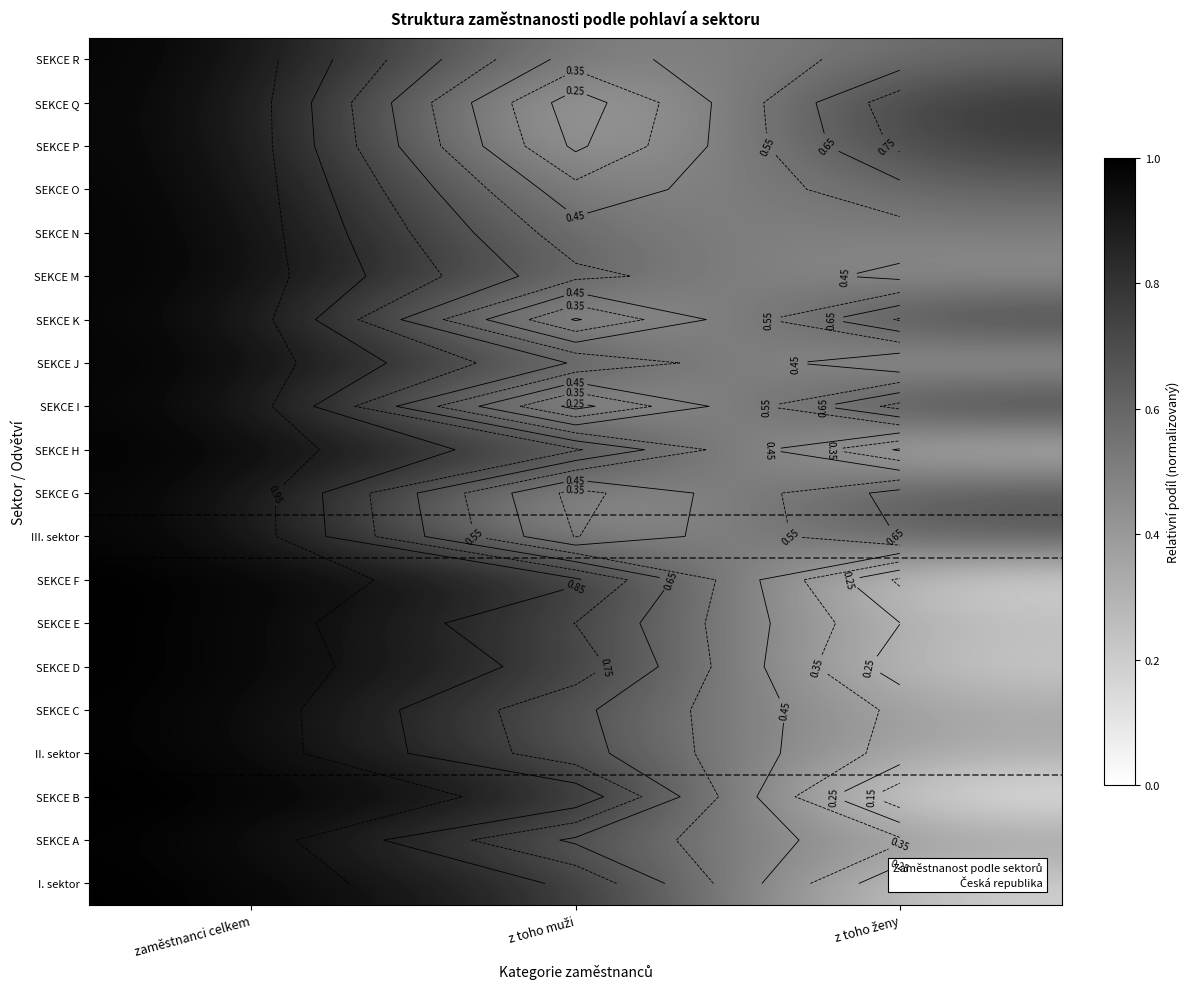

The SEKCE D series shows 1.0 at zaměstnanci celkem. True or false?

True